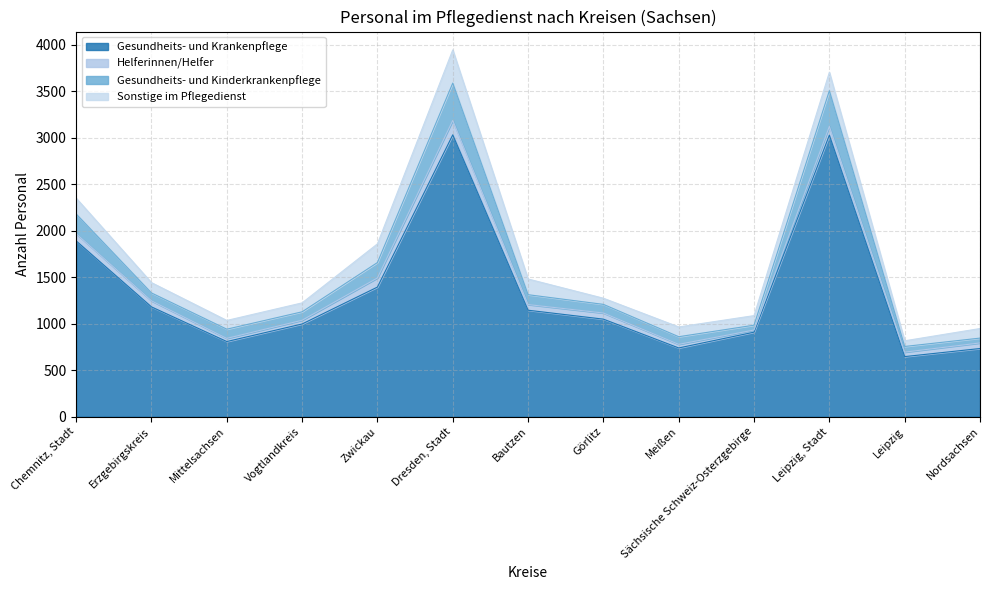

What is the label of the 3rd point from the right?

Leipzig, Stadt